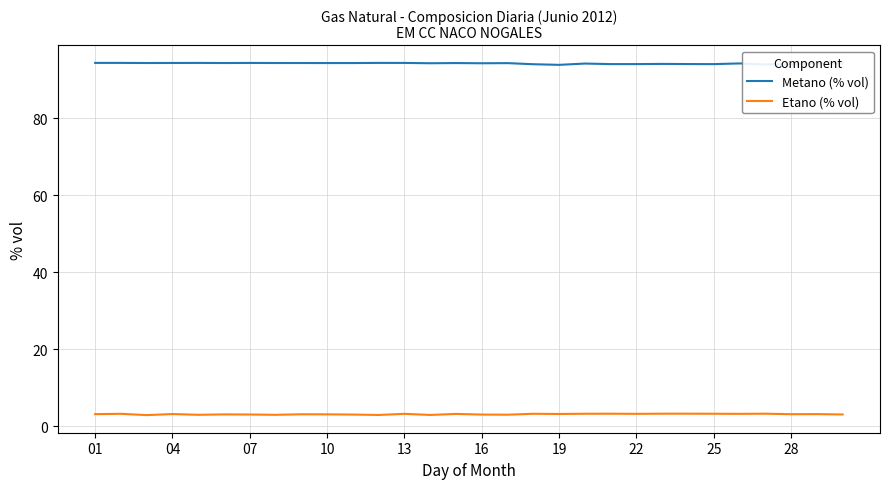

True or false: Metano (% vol) and Etano (% vol) cross at least once.

False